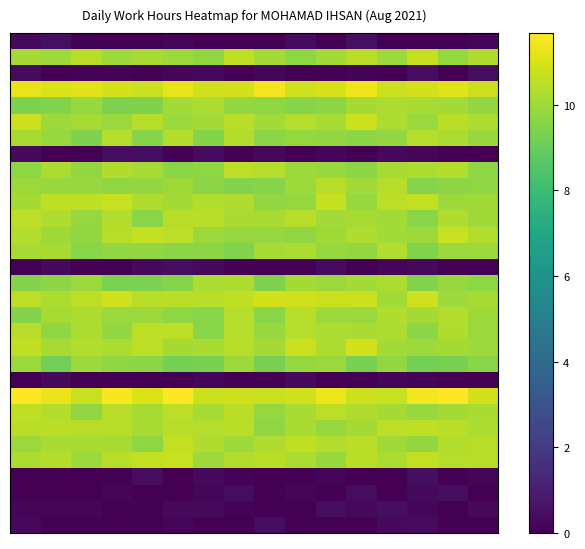

Count the number of categories in the chart.

16